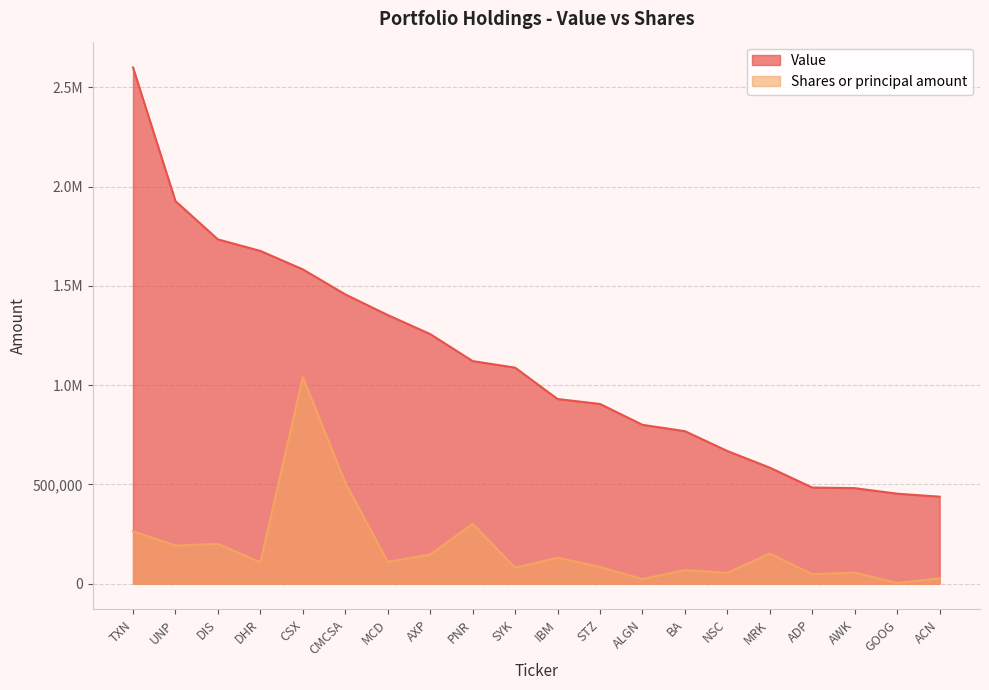

At which label does Value reach its peak?

TXN